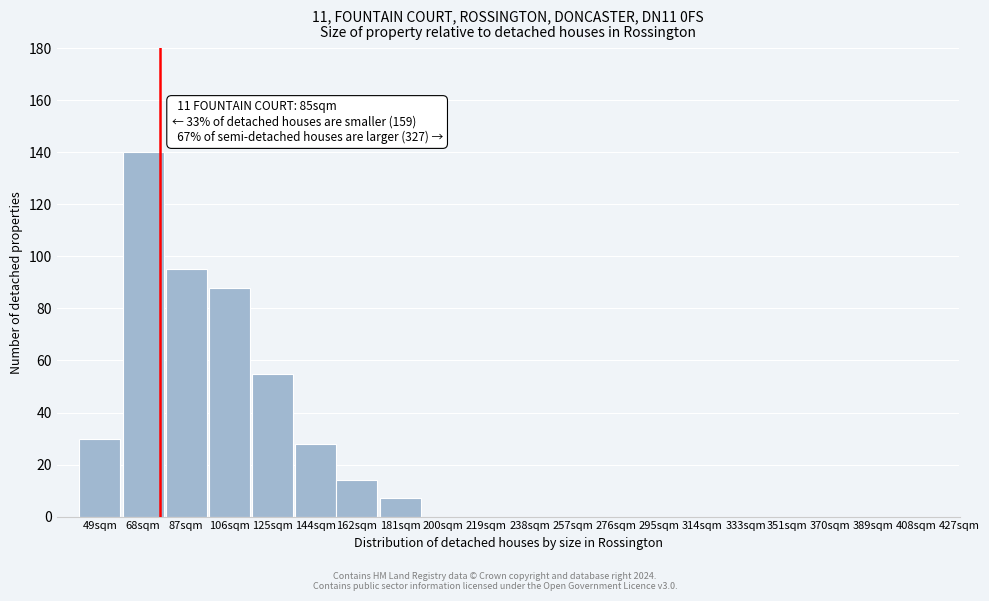

Reading left to right, list all the values displayed in this chart.

49sqm=30	68sqm=140	87sqm=95	106sqm=88	125sqm=55	144sqm=28	162sqm=14	181sqm=7	200sqm=0	219sqm=0	238sqm=0	257sqm=0	276sqm=0	295sqm=0	314sqm=0	333sqm=0	351sqm=0	370sqm=0	389sqm=0	408sqm=0